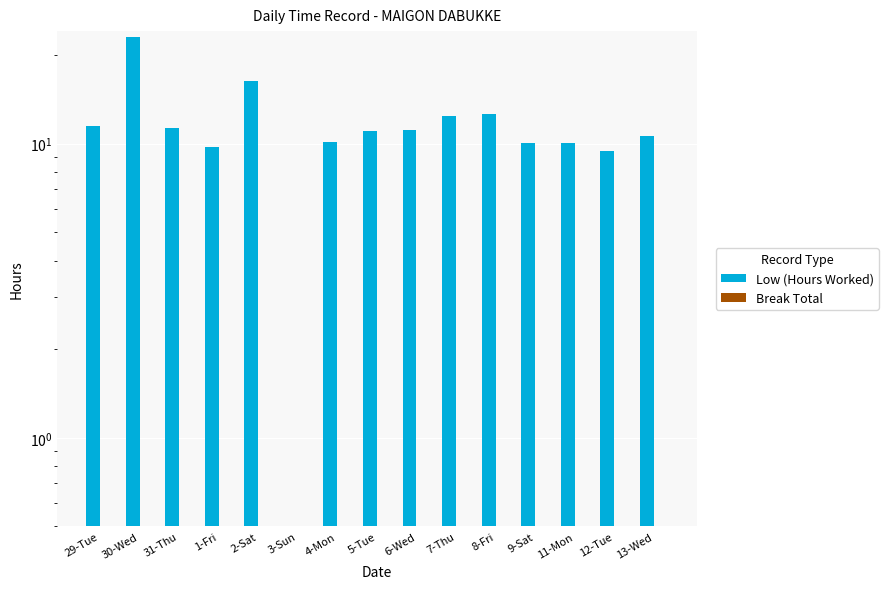

At which category is the sum across all series the highest?

30-Wed